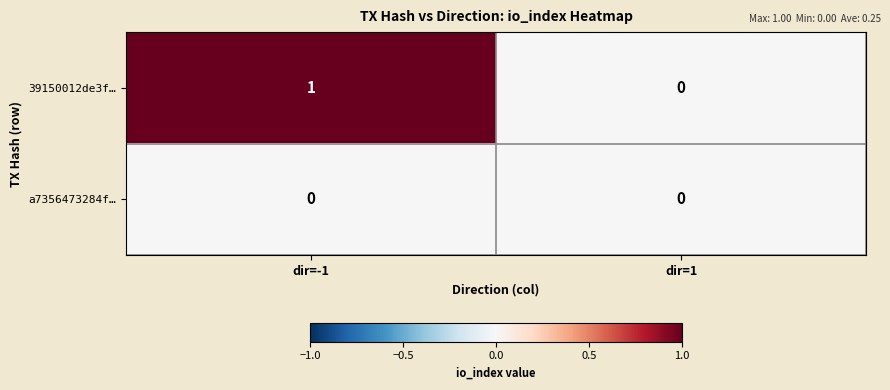

Where is 39150012de3f… nearest to the value 0?

dir=1